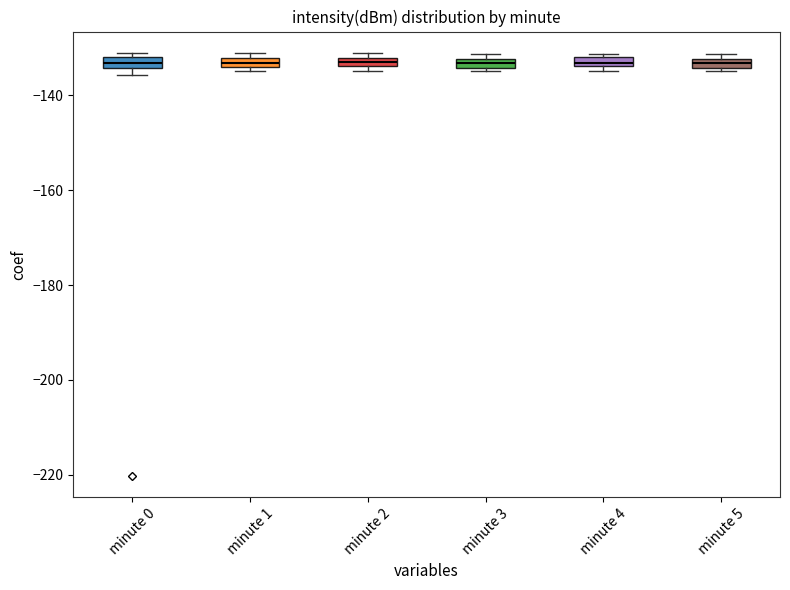

Where is the upper edge of the box for minute 4 on the y-axis? The values are not printed on the chart, so give them approximately, as read against the axis.

-132